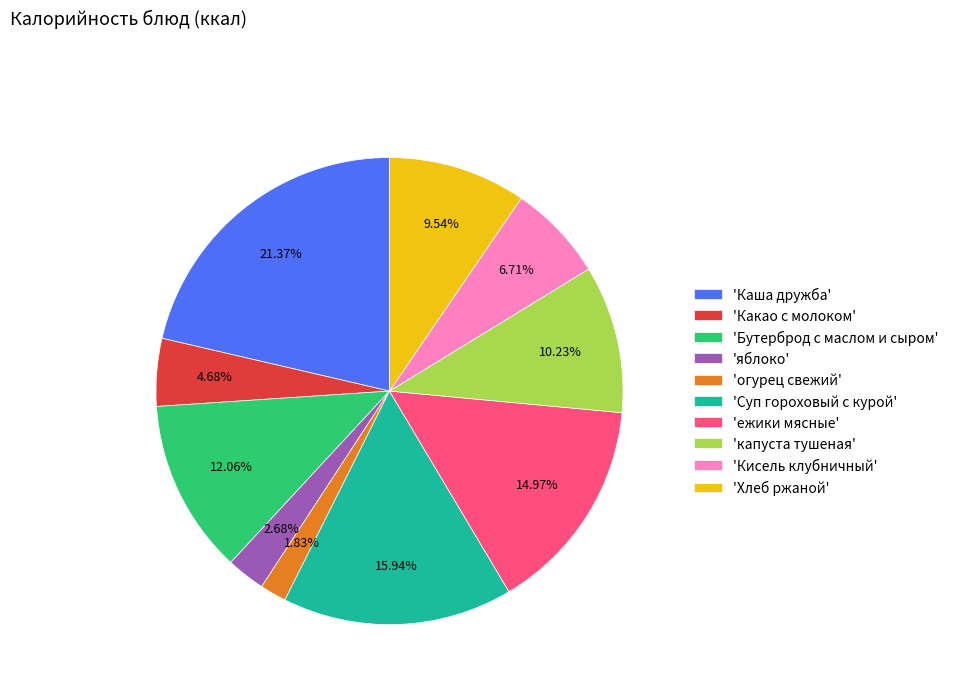

What is the smallest slice in the pie chart?

'огурец свежий'